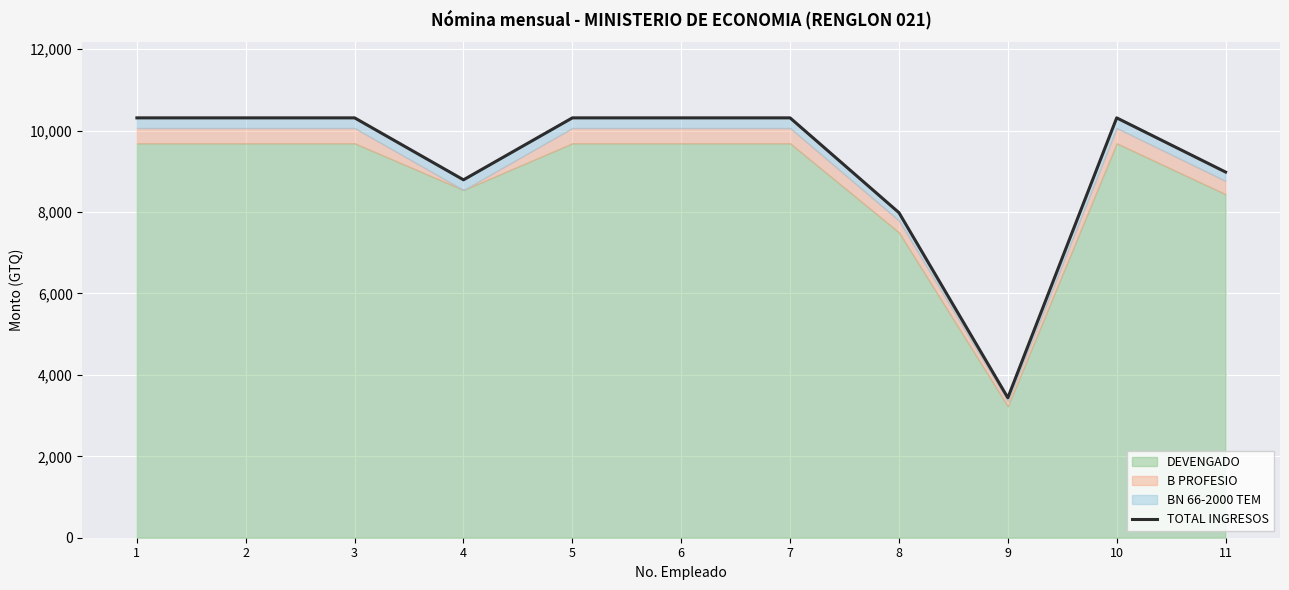

What is the difference between the second highest and minimum values?

6875.4